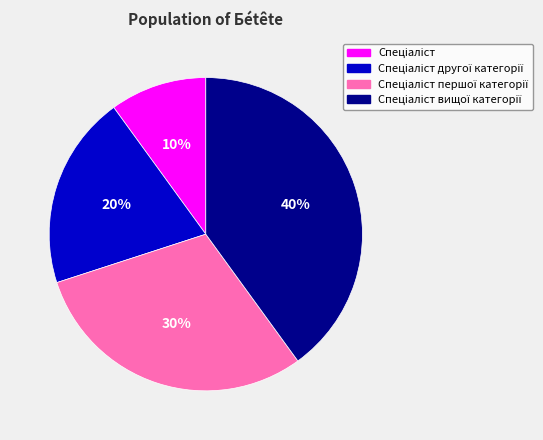

To the nearest percent, what is the difference between the largest and smallest slice percentages?

30%